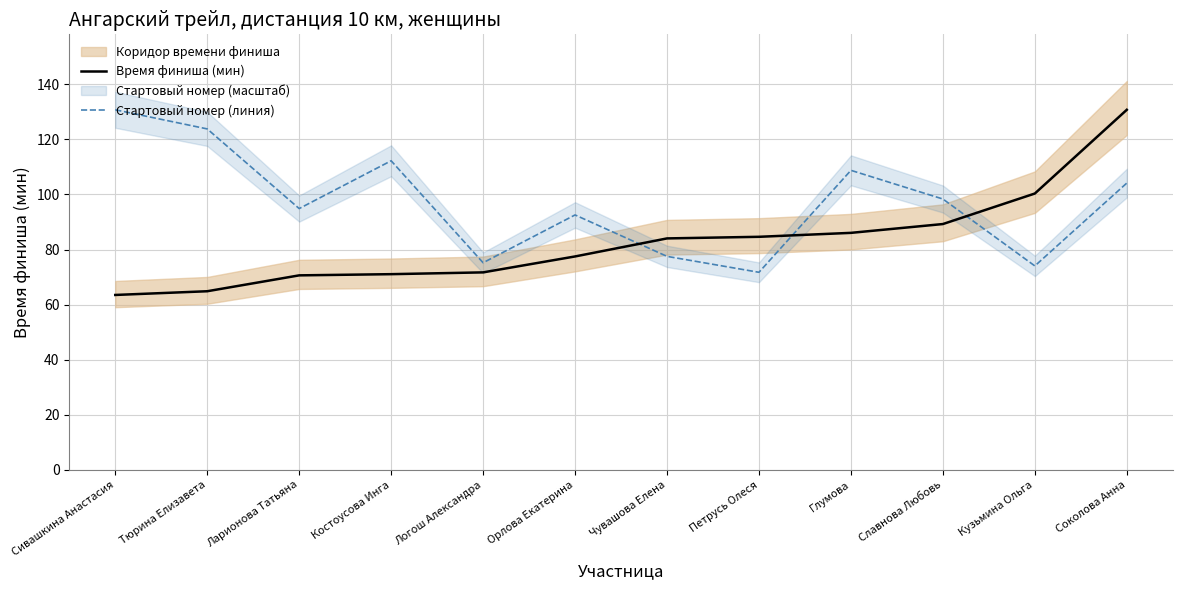

Which series has the widest spread of values?

Время финиша (мин)